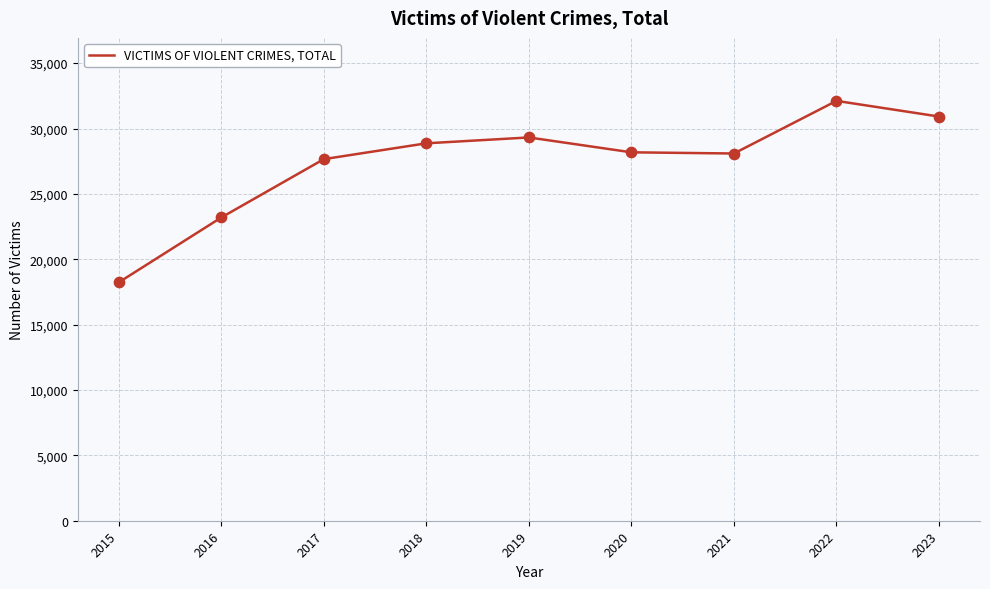

What is the change in value from 2015 to 2023?

+12682